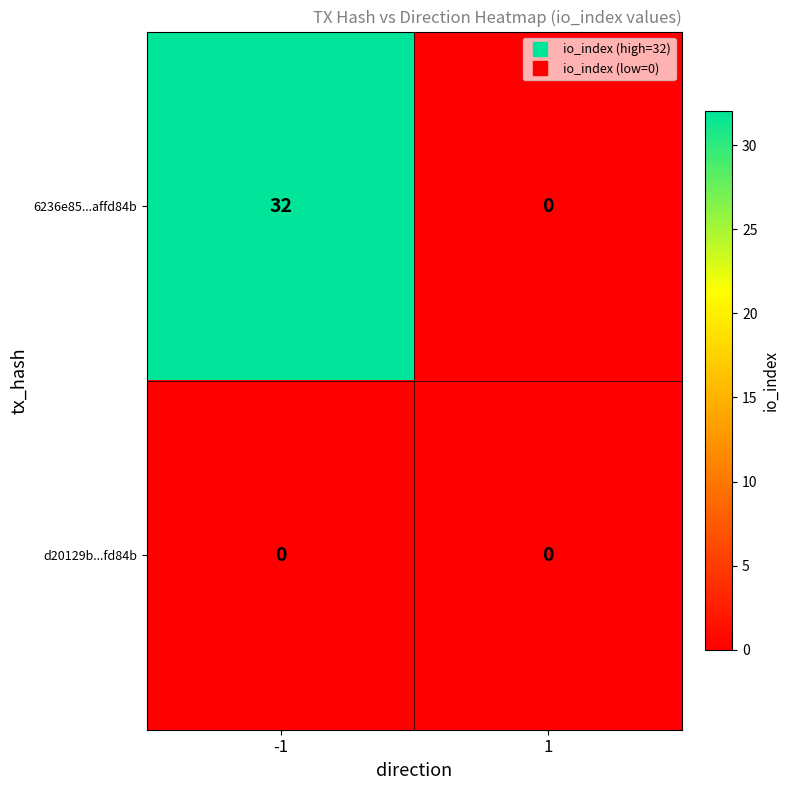

Rank the series by their average value, from lowest to highest.

d20129b...fd84b, 6236e85...affd84b